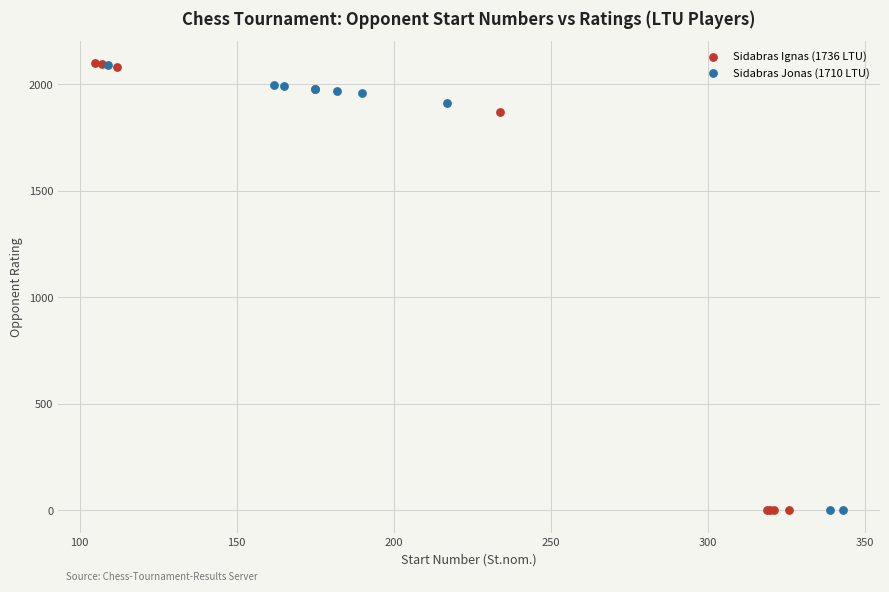

Which series has the largest Y range (max minus min)?

Sidabras Ignas (1736 LTU)